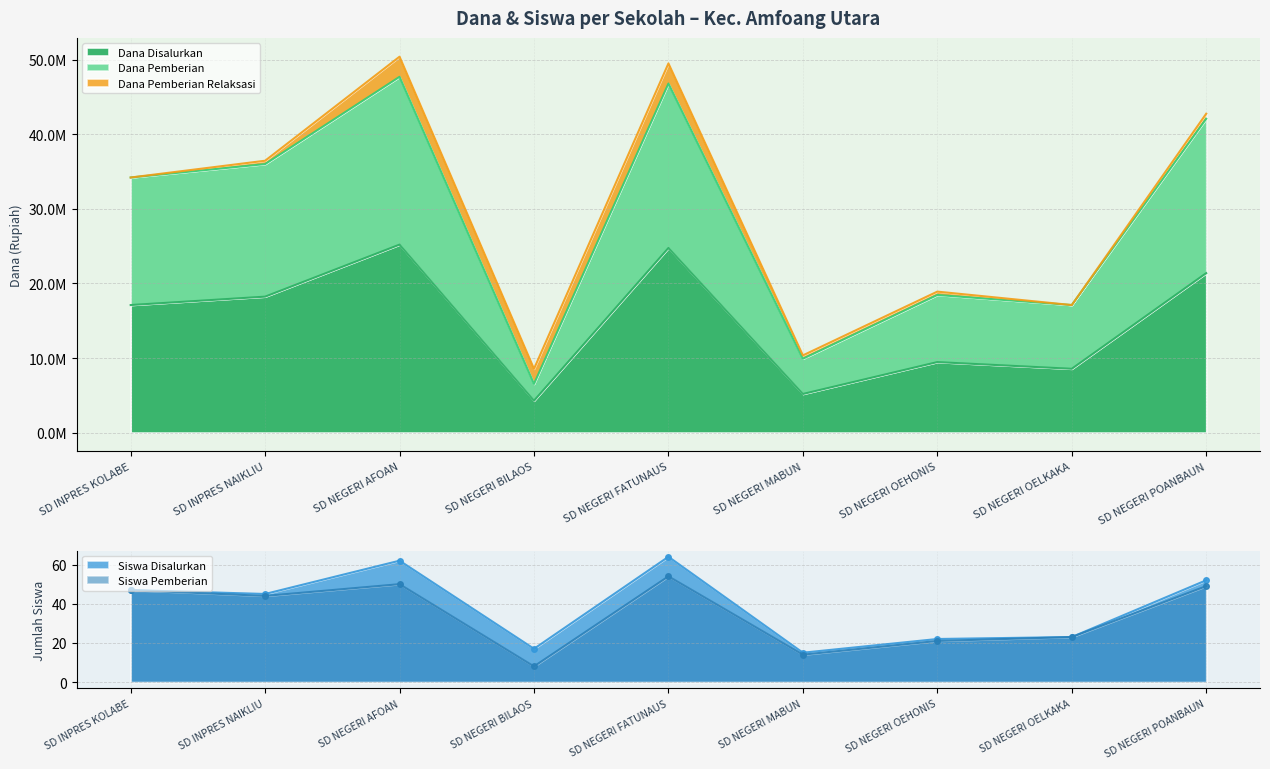

Is the value of Siswa Disalurkan at SD NEGERI MABUN greater than the value of Siswa Pemberian at SD NEGERI MABUN?

Yes